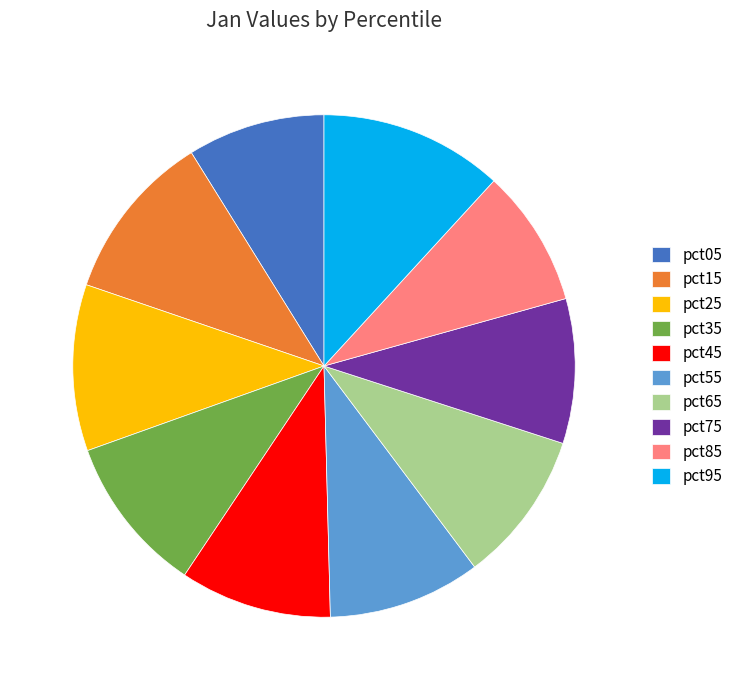

Combined, do pct75 and pct35 account for over 50%?

No